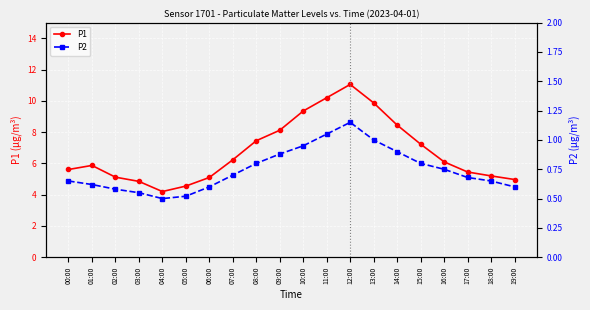

In P2, how many points are lower than both neighbors (excluding endpoints)?

1